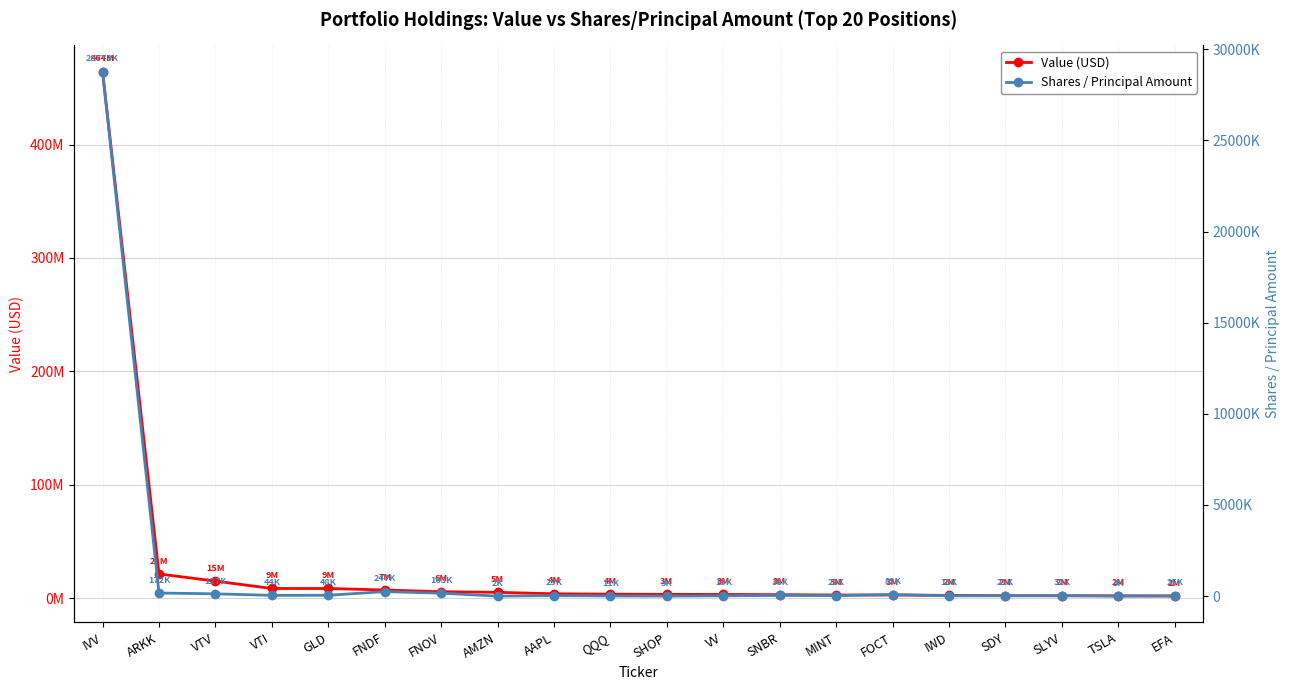

What is the spread (max minus min) of values at EFA?

1811825